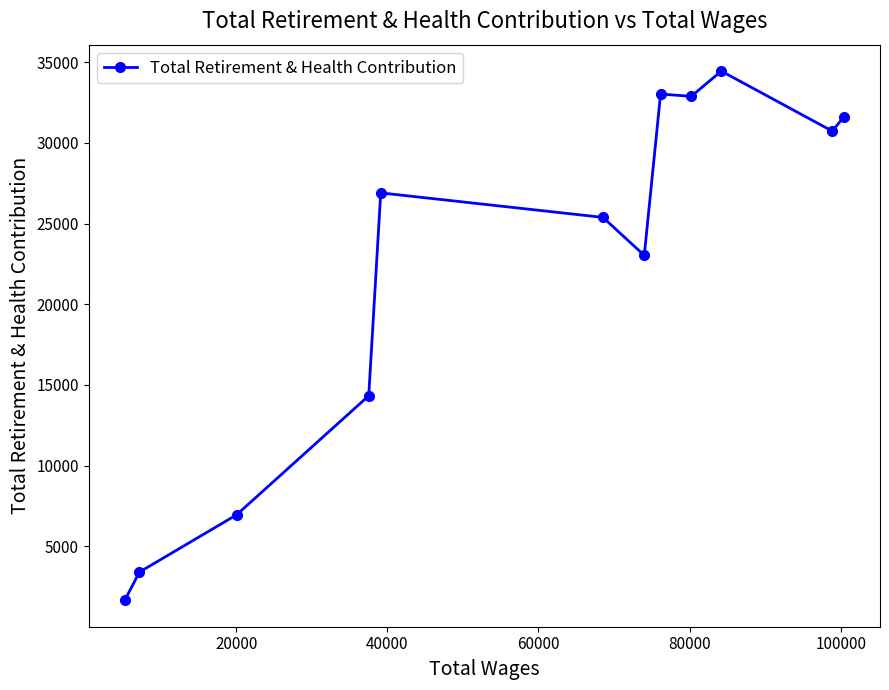

Does the chart have visible grid lines?

No